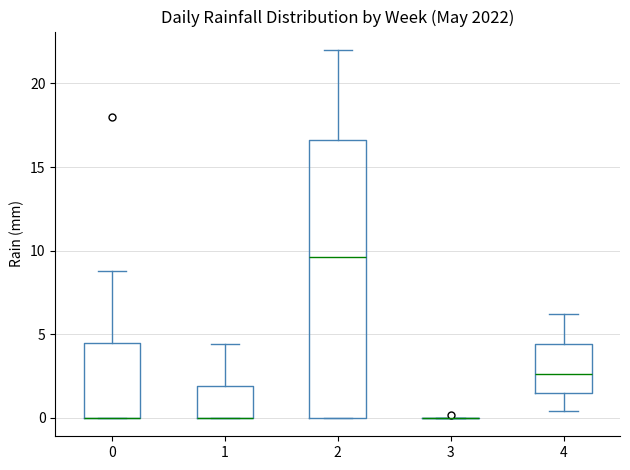

Reading left to right, transcribe this box plot: for each box, give where its median line is, the range the box spans, and where its two whiskers end, as read against the y-axis. The values are not printed on the chart, so give them approximately, as read against the axis.

0: median 0.0 (drawn on the box's lower edge), box 0.0 to 4.5, whiskers 0.0 to 9.0
1: median 0.0 (drawn on the box's lower edge), box 0.0 to 2.0, whiskers 0.0 to 4.5
2: median 9.5, box 0.0 to 16.5, whiskers 0.0 to 22.0
3: box collapsed to a line at 0.0, whiskers 0.0 to 0.0
4: median 2.5, box 1.5 to 4.5, whiskers 0.5 to 6.0